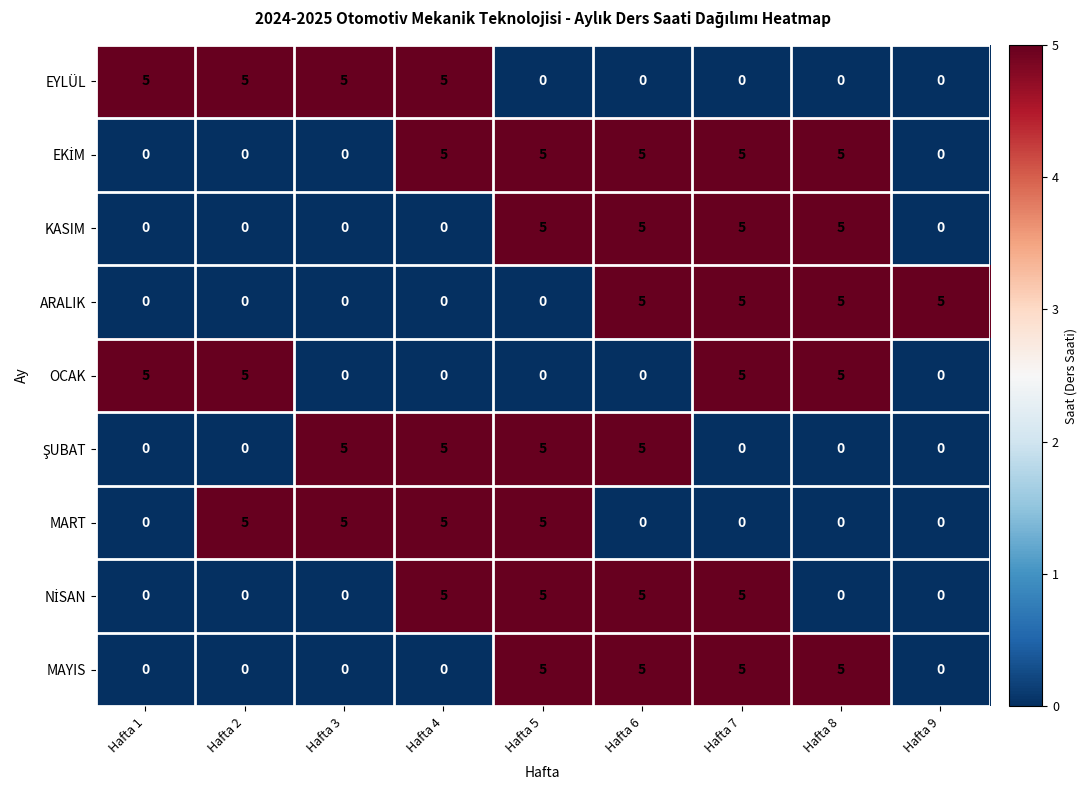

At how many categories does at least one series exceed 3?

9